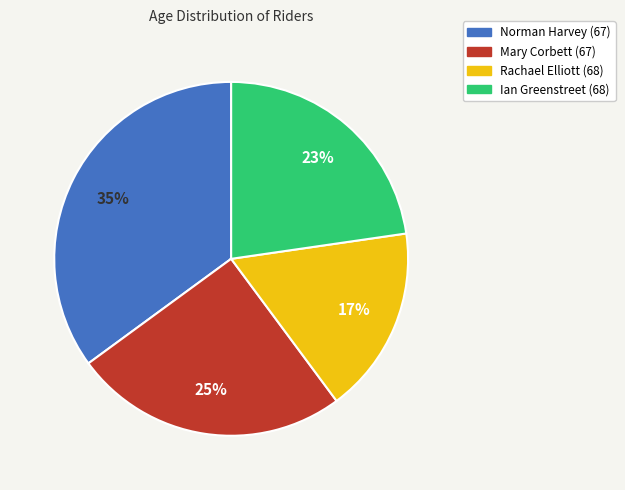

To the nearest percent, what is the average slice percentage?

25%